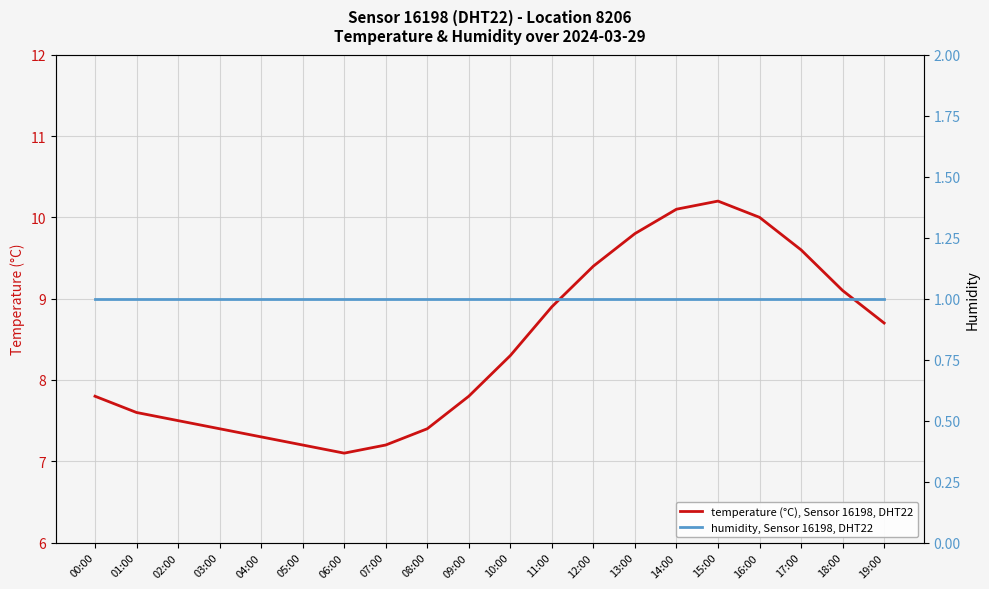

What is the difference between the temperature (°C), Sensor 16198, DHT22 values at 00:00 and 06:00?

0.7